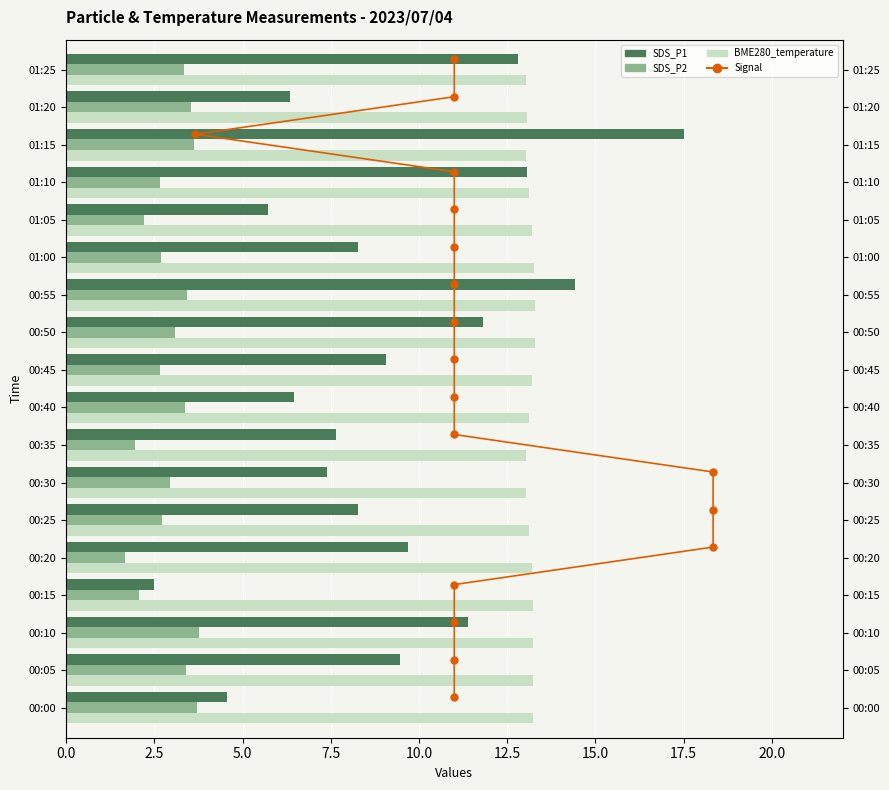

Between 12.5 and 20.0, which series saw the biggest shift?

Signal